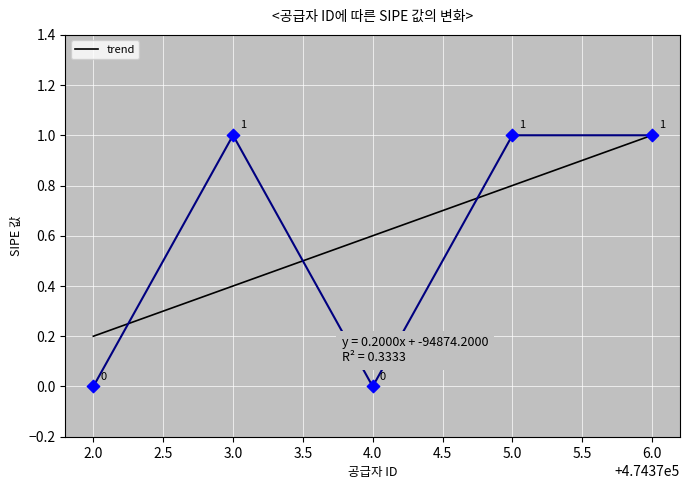

The value of trend at 6.0 is 1.0. True or false?

True